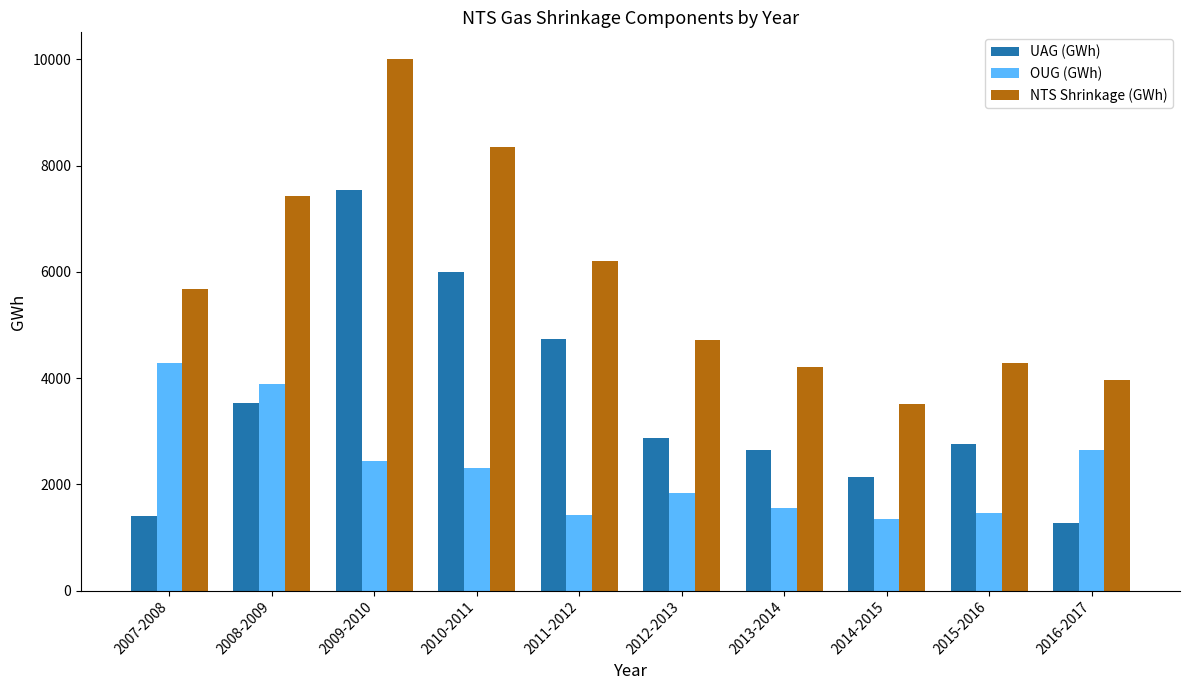

What is the sum of the NTS Shrinkage (GWh) values at 2013-2014 and 2016-2017?

8177.1